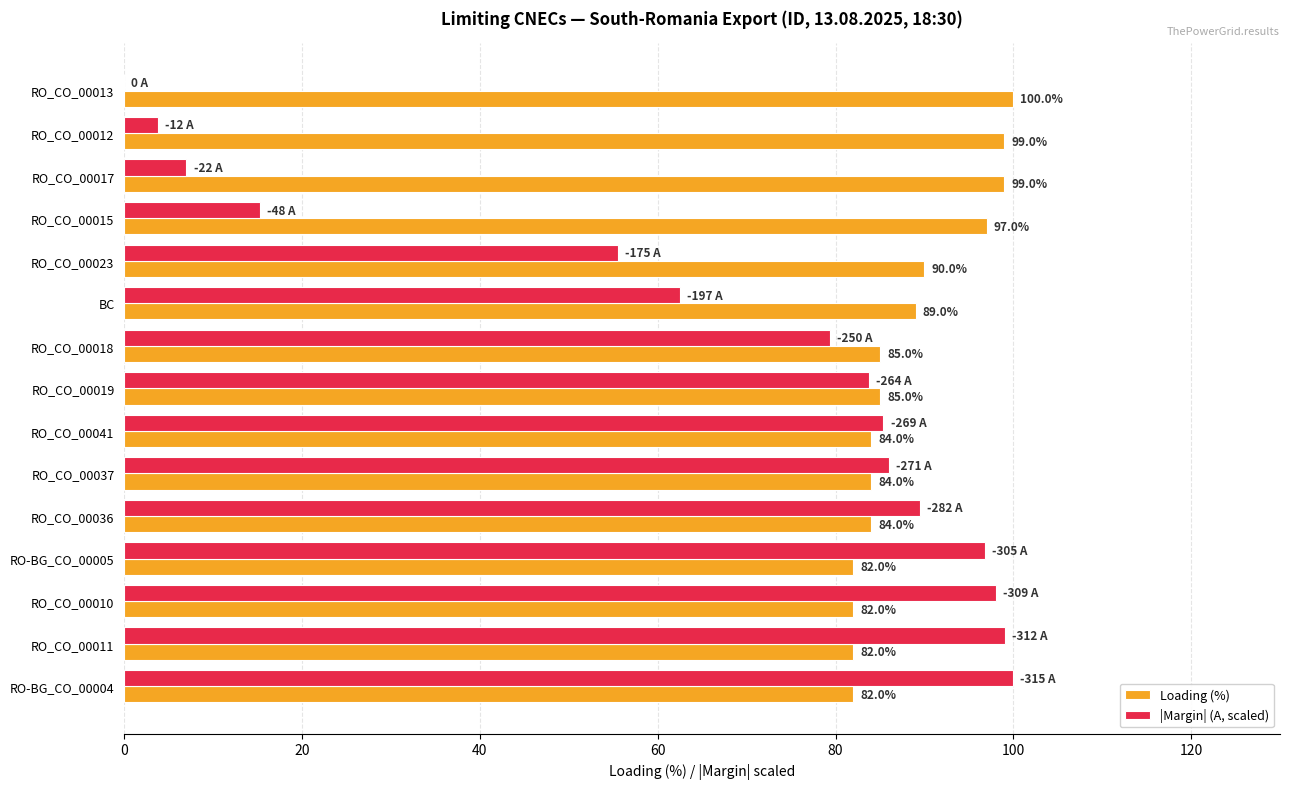

What is the maximum value for |Margin| (A, scaled)?

100.0